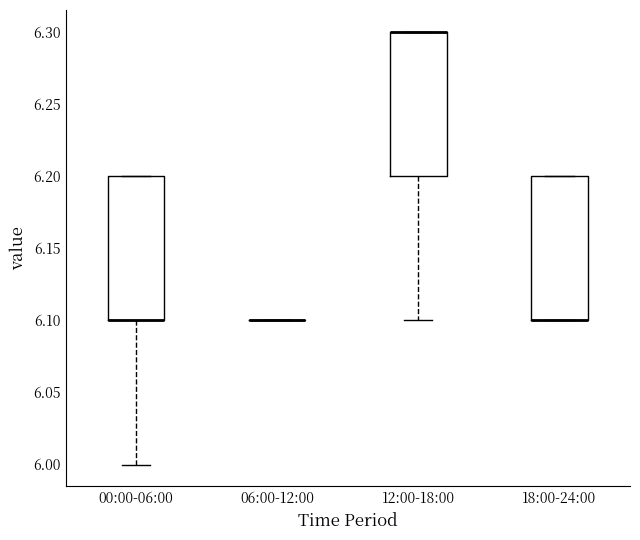

Reading left to right, transcribe this box plot: for each box, give where its median line is, the range the box spans, and where its two whiskers end, as read against the y-axis. The values are not printed on the chart, so give them approximately, as read against the axis.

00:00-06:00: median 6.1 (drawn on the box's lower edge), box 6.1 to 6.2, whiskers 6.0 to 6.2
06:00-12:00: box collapsed to a line at 6.1, whiskers 6.1 to 6.1
12:00-18:00: median 6.3 (drawn on the box's upper edge), box 6.2 to 6.3, whiskers 6.1 to 6.3
18:00-24:00: median 6.1 (drawn on the box's lower edge), box 6.1 to 6.2, whiskers 6.1 to 6.2